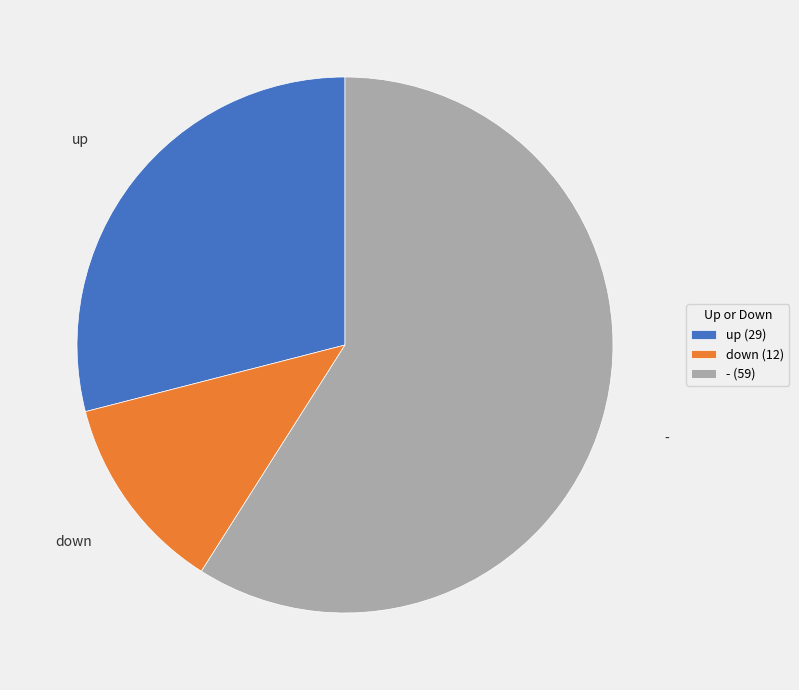

Does down represent more than half of the total?

No